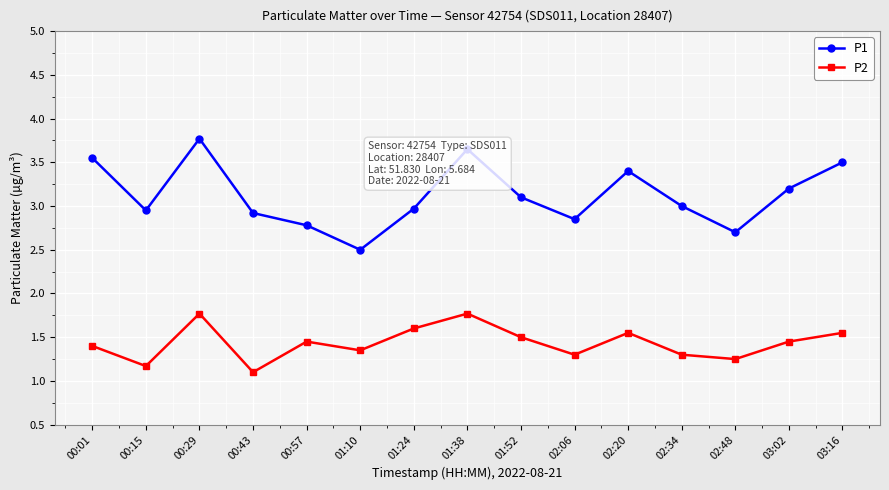

Is the value of P1 at 00:43 greater than the value of P2 at 00:01?

Yes